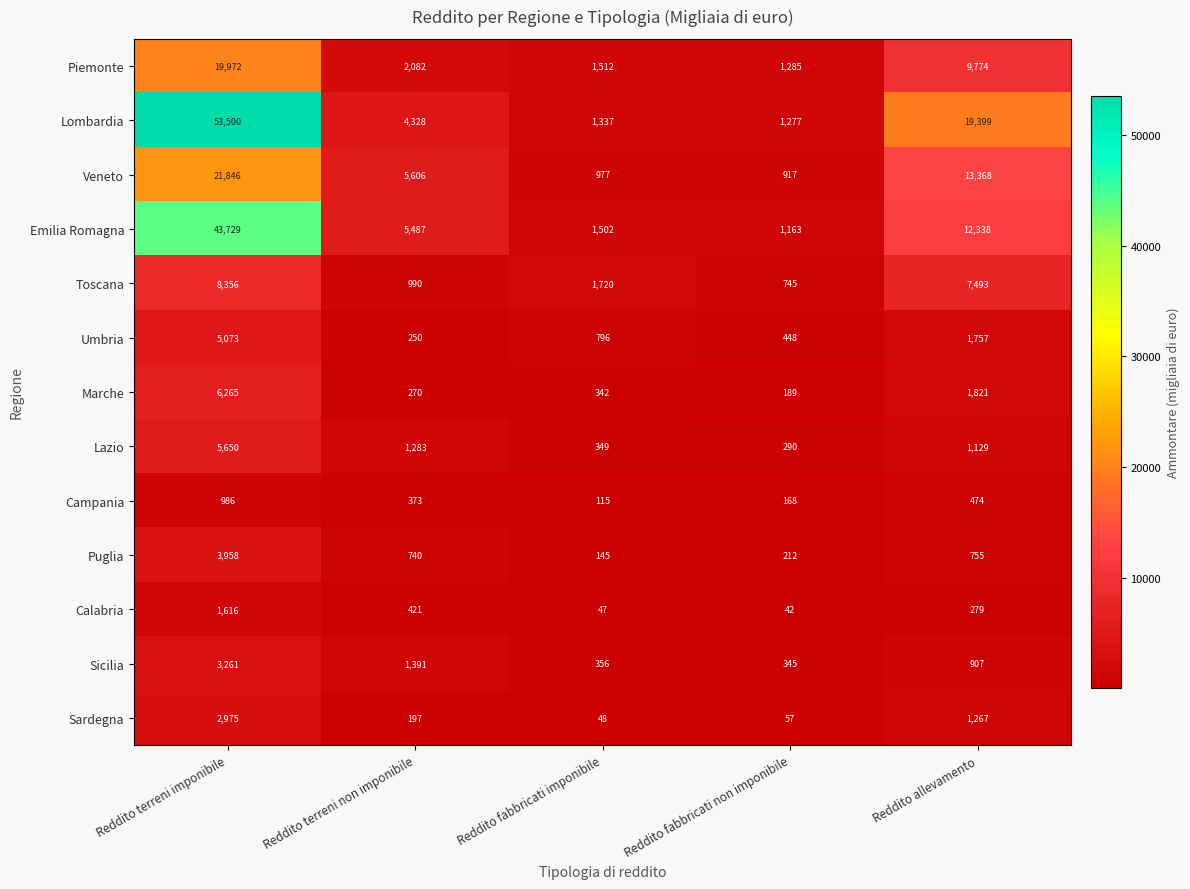

What is the difference between the maximum and minimum values in the Lazio series?

5360